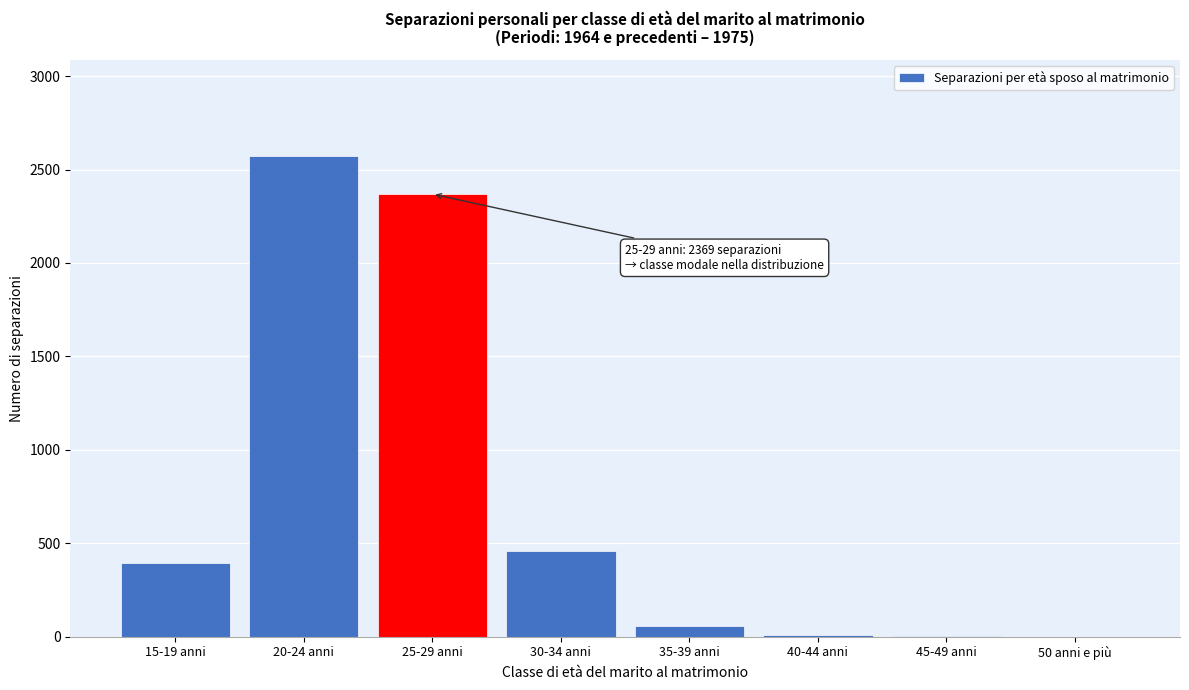

What is the change in value from 15-19 anni to 50 anni e più?

-393